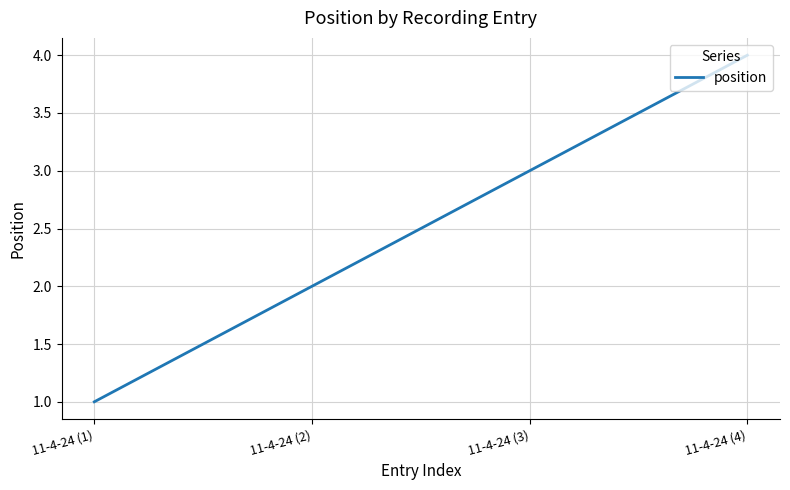

What is the difference between the maximum and minimum values?

3